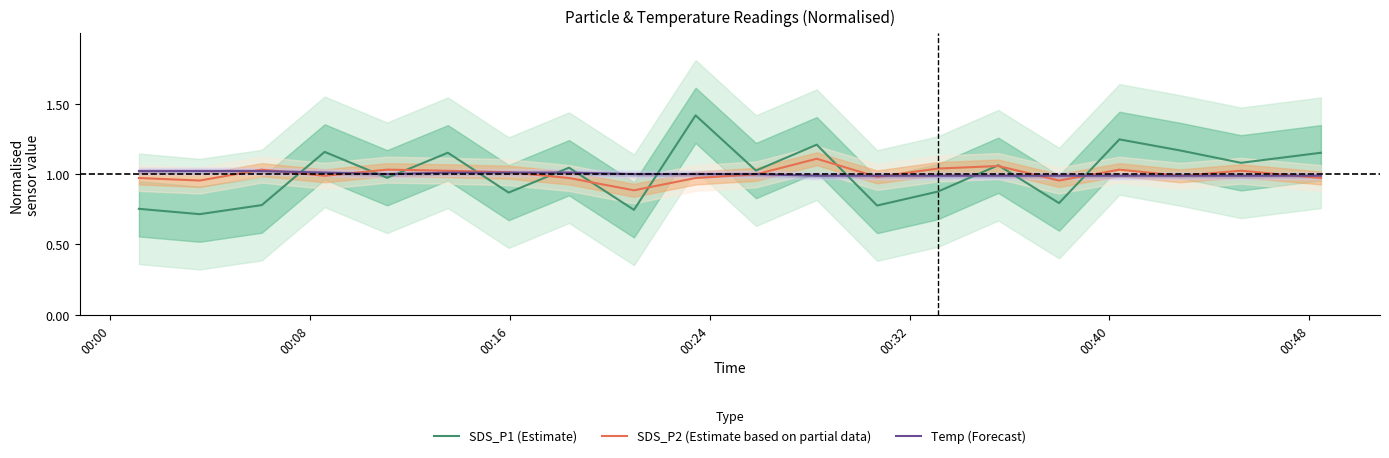

After their last crossing, which series has the higher values: Temp (Forecast) or SDS_P1 (Estimate)?

SDS_P1 (Estimate)